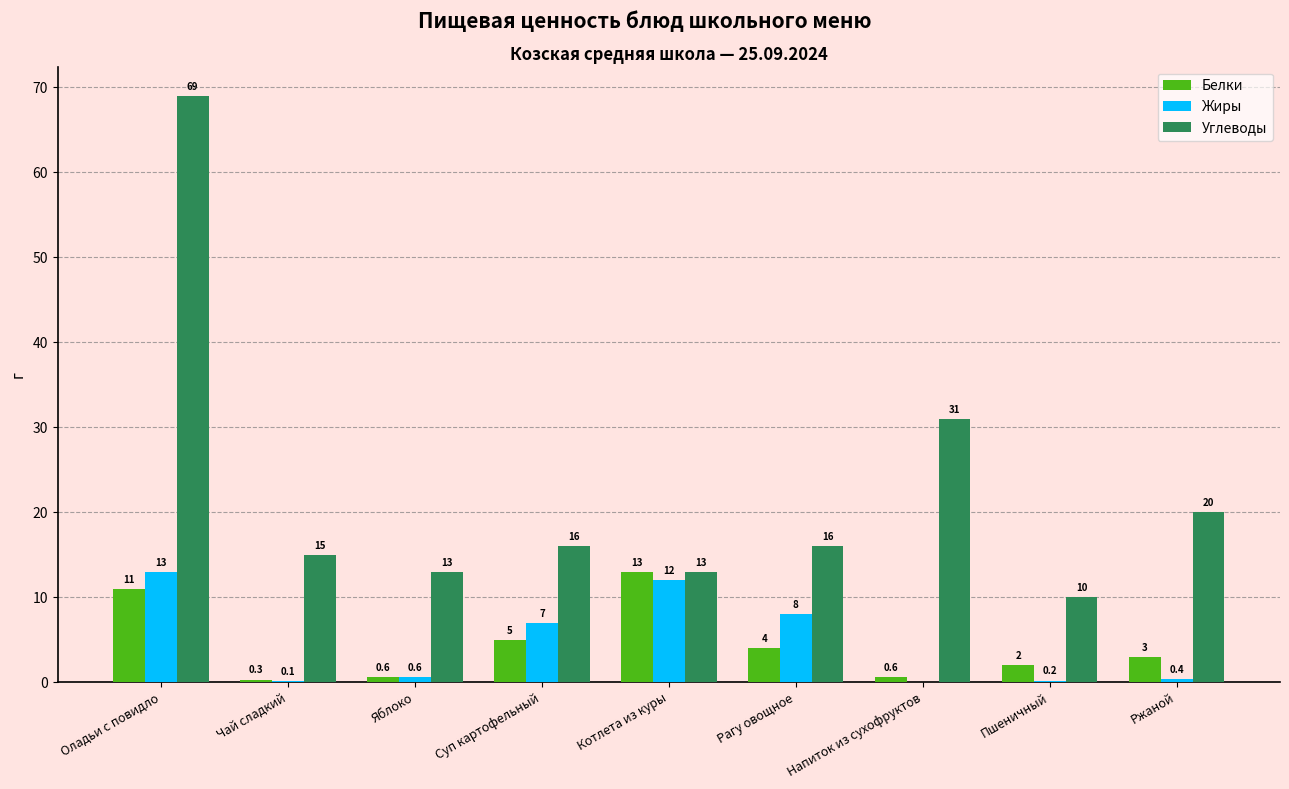

Between Котлета из куры and Пшеничный, which series saw the biggest shift?

Жиры